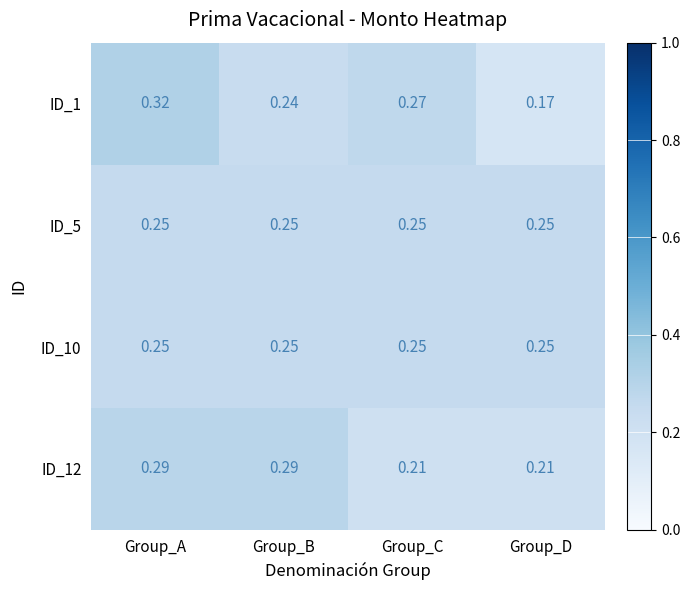

Is the value of ID_1 at Group_A greater than the value of ID_12 at Group_A?

Yes